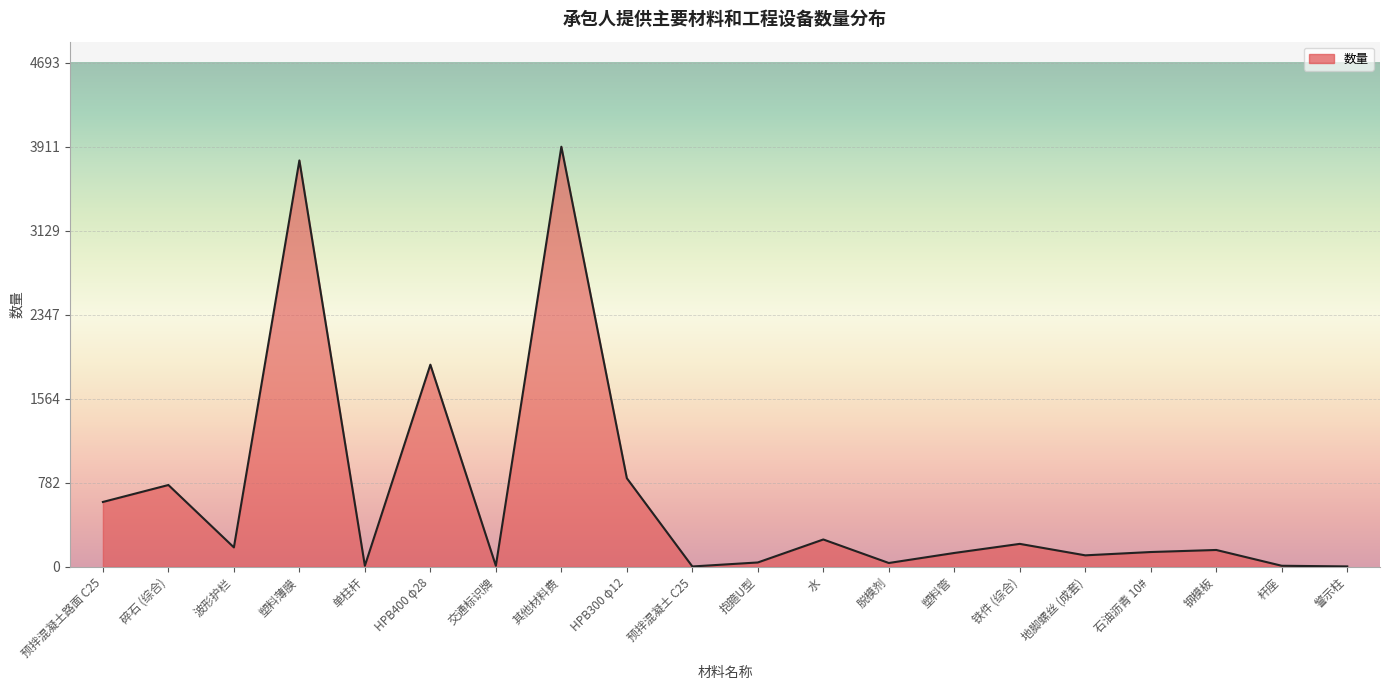

What is the sum of the values at 交通标识牌 and 警示柱?

14.0